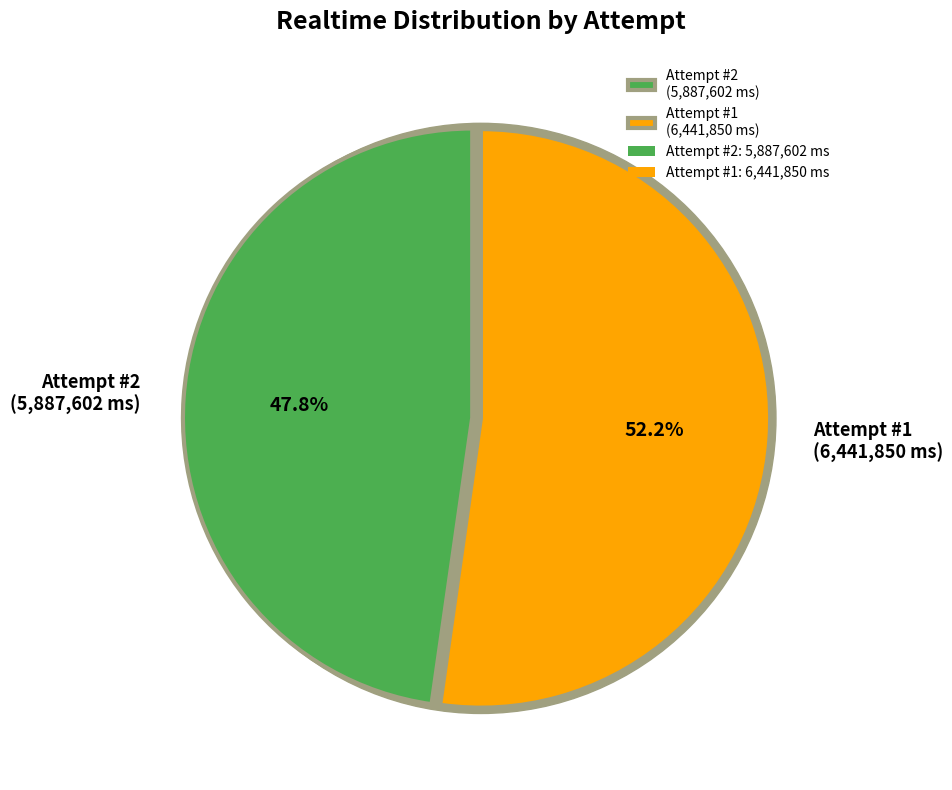

True or false: Attempt #2 accounts for 48% of the total.

True